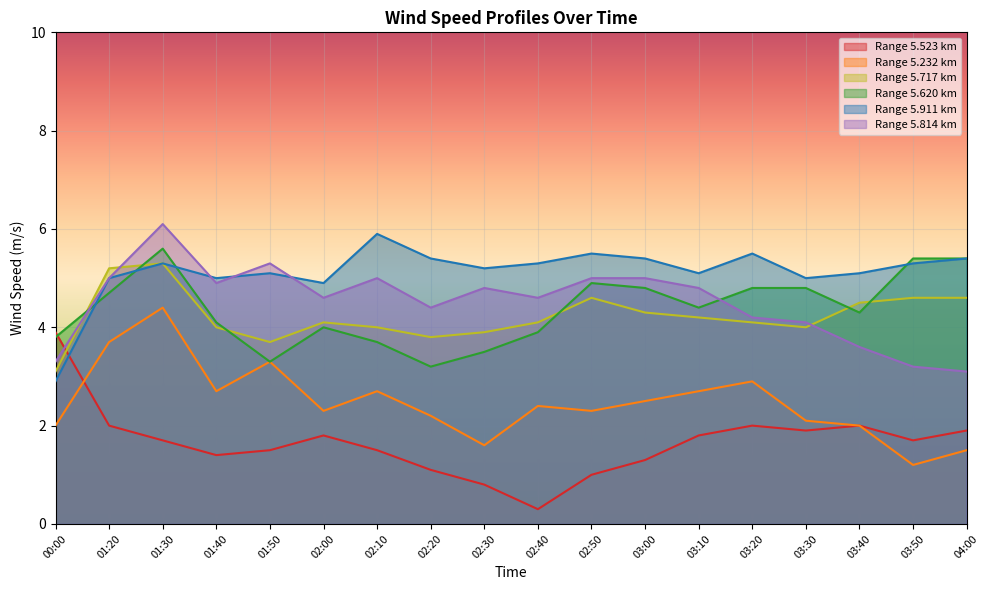

At which category does the chart reach its peak across all series?

01:30